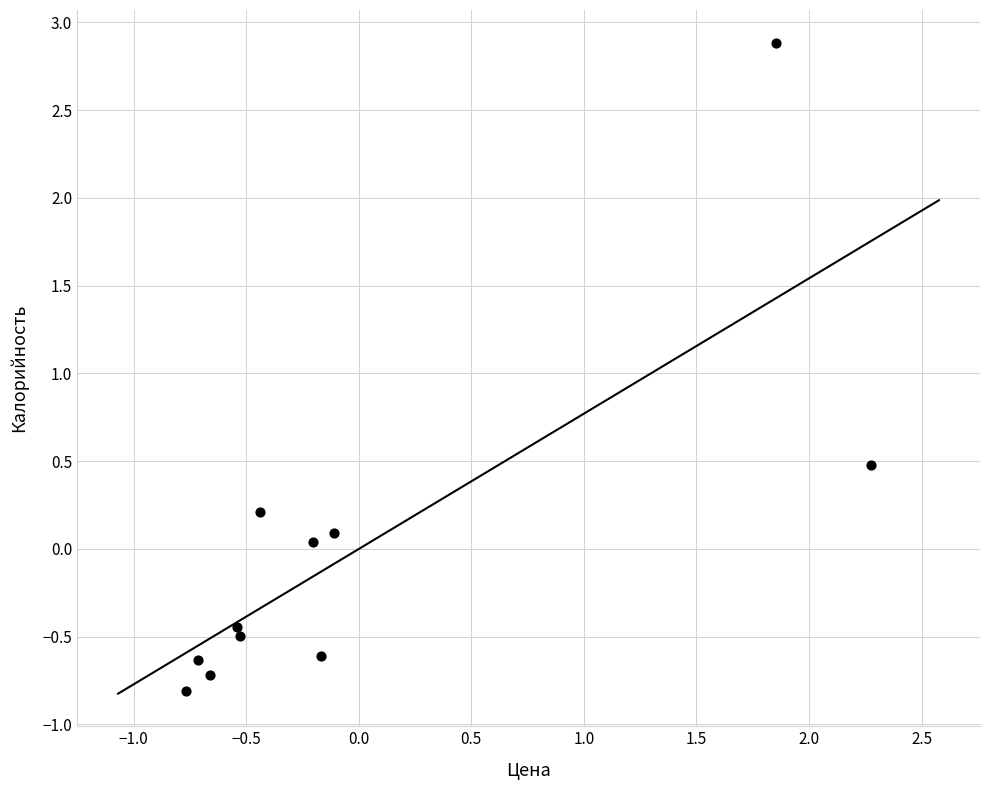

What is the range of X values (max minus min)?

3.0